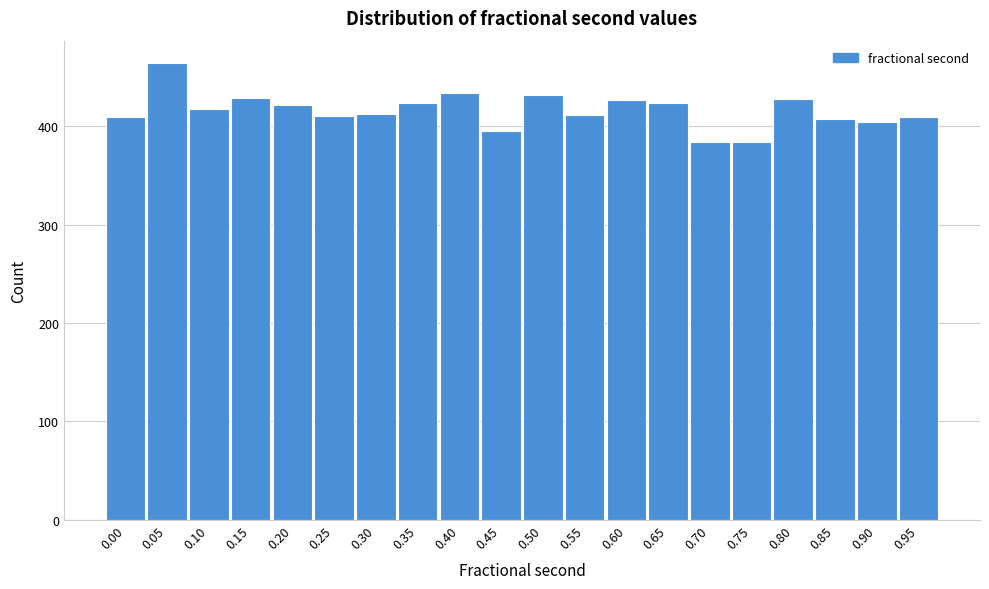

What is the value of the 8th bar from the left?

424